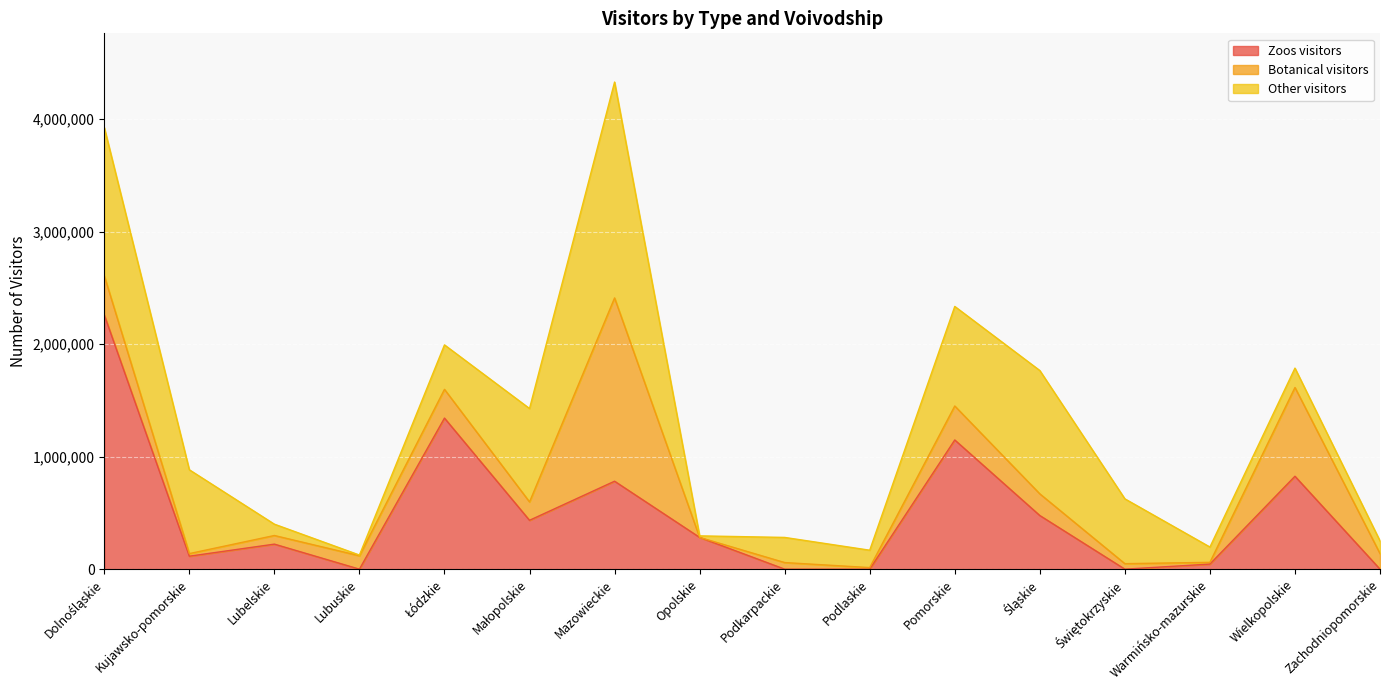

True or false: Other visitors has more than 1 points higher than both neighbors.

True